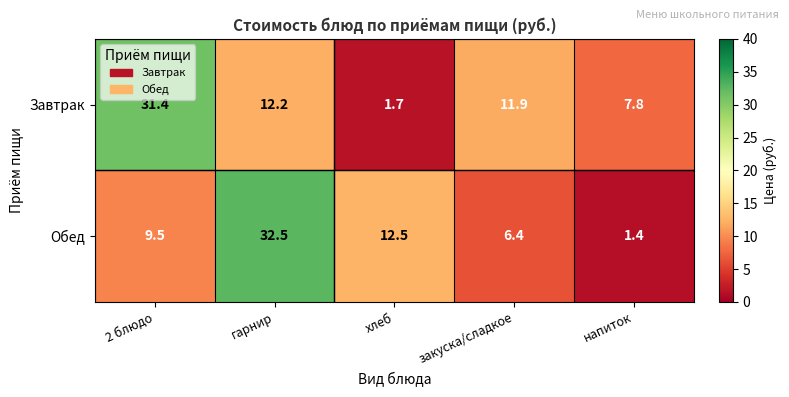

What is the sum of all Завтрак values?

65.0